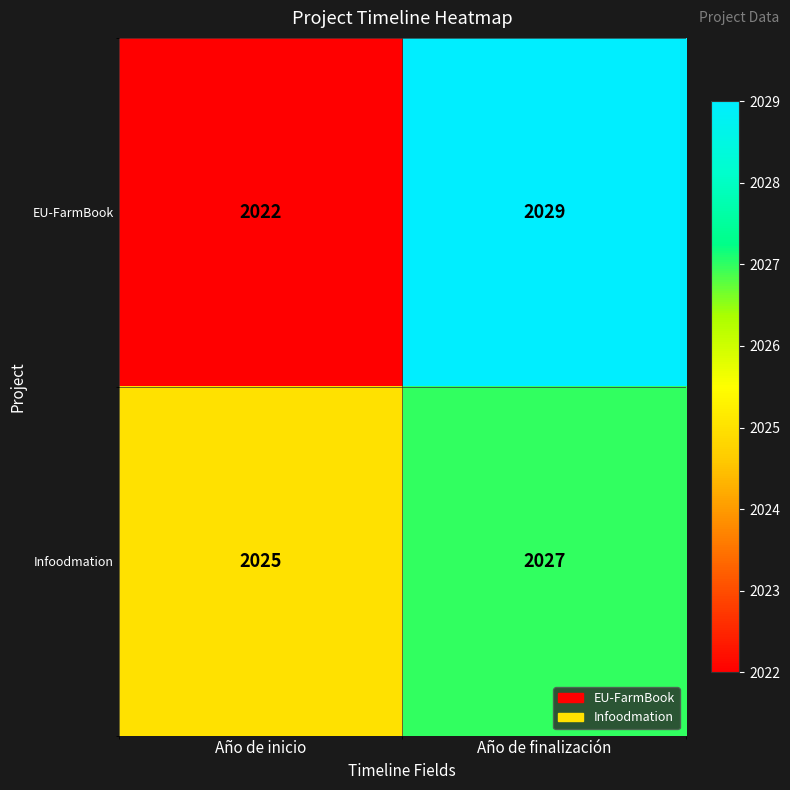

The value of EU-FarmBook at Año de inicio is 2022. True or false?

True